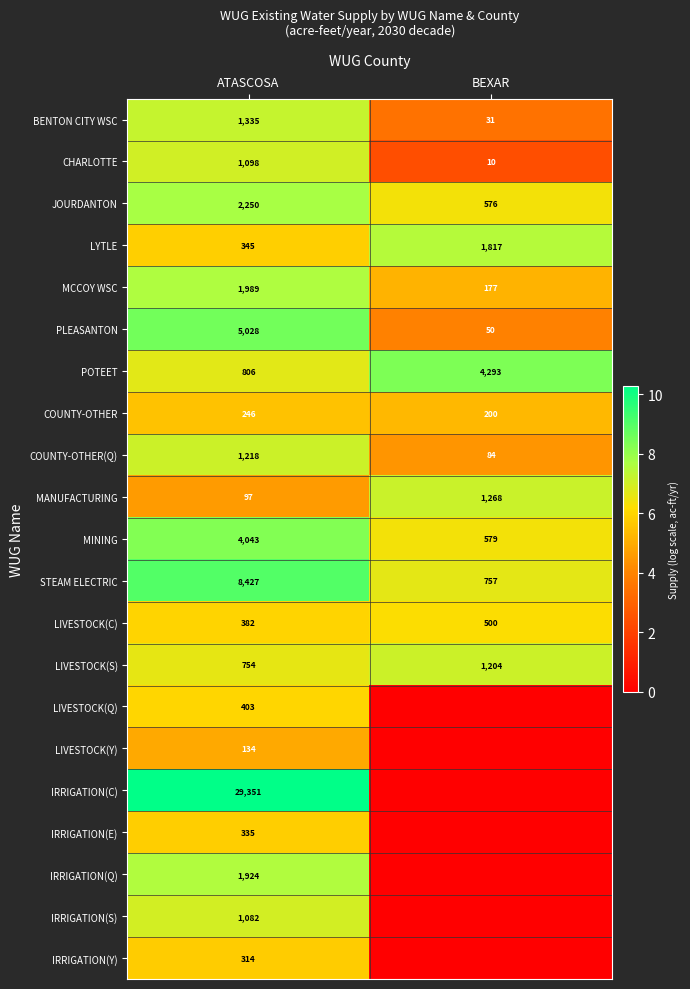

The value of COUNTY-OTHER(Q) at BEXAR is 84. True or false?

True